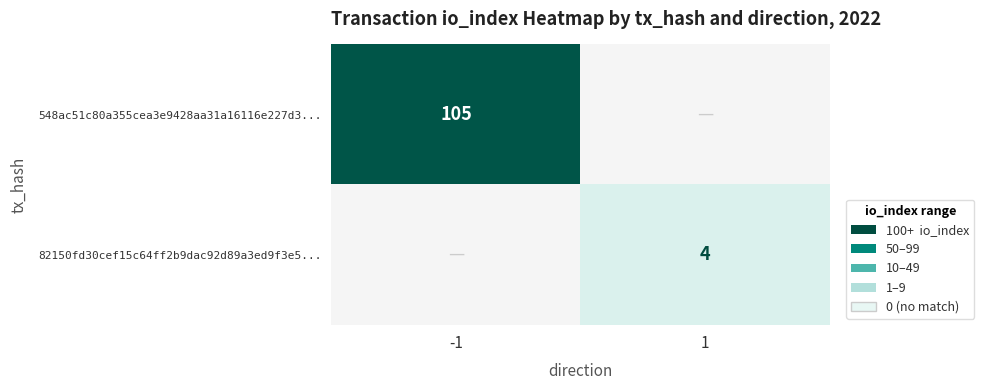

True or false: 548ac51c80a355cea3e9428aa31a16116e227d3... has a value of 105 at -1.

True